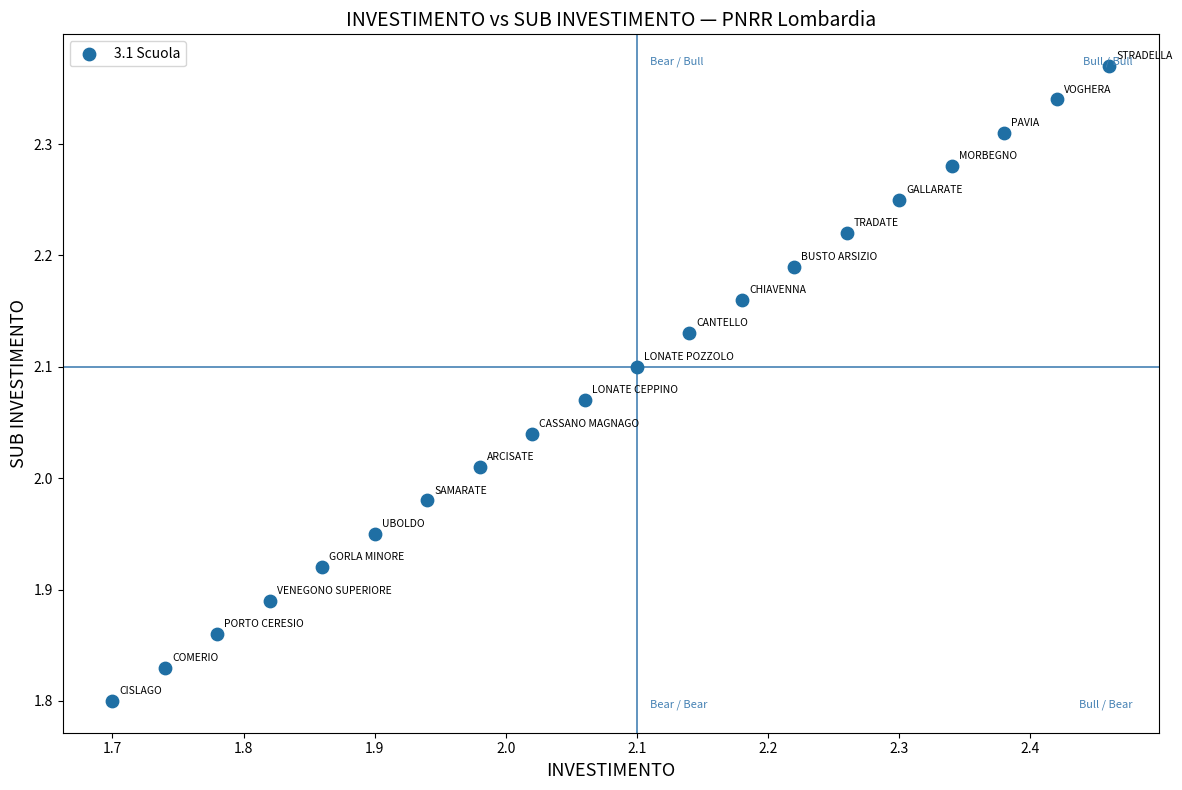

What is the range of Y values (max minus min)?

0.6